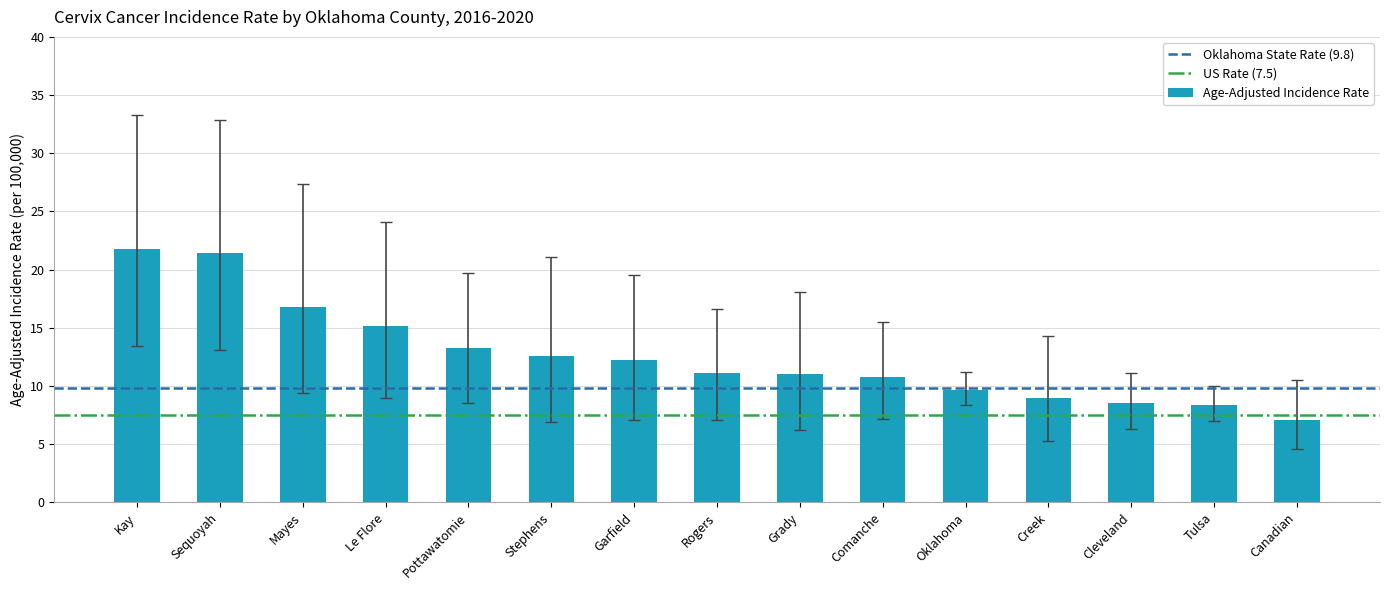

What is the difference between the maximum and minimum values?

14.7